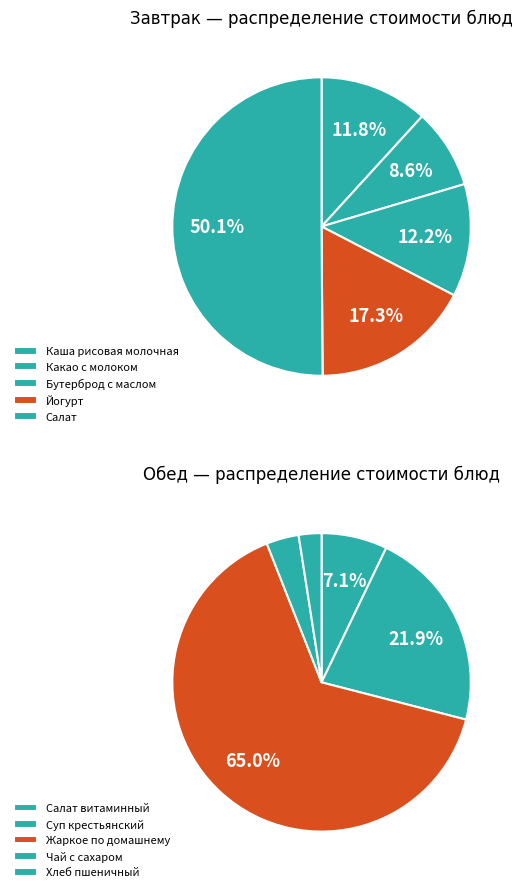

Rank the categories by Завтрак value from lowest to highest.

Какао с молоком, Каша рисовая молочная, Бутерброд с маслом, Йогурт, Салат